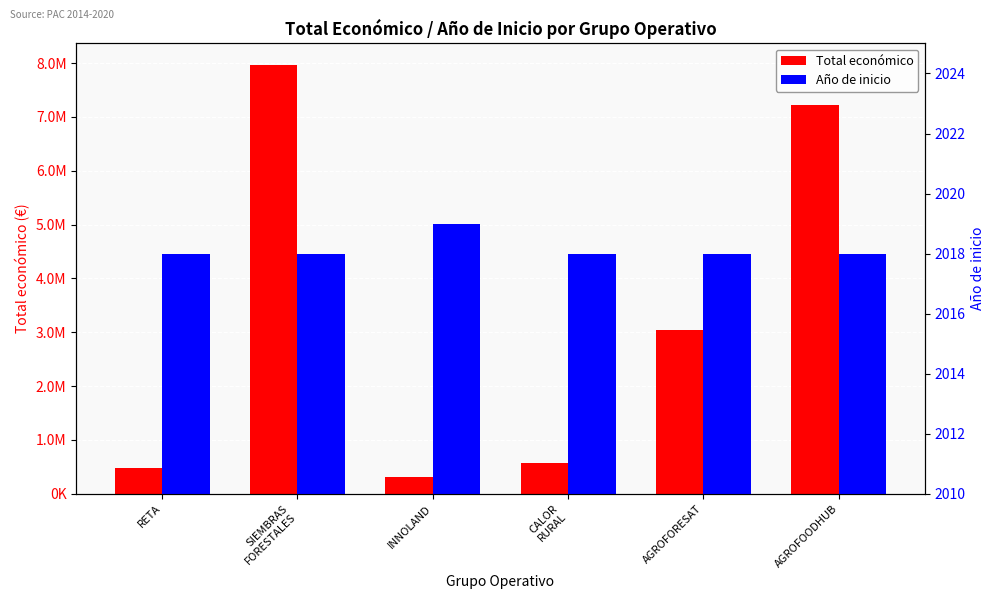

Are the bars horizontal?

No